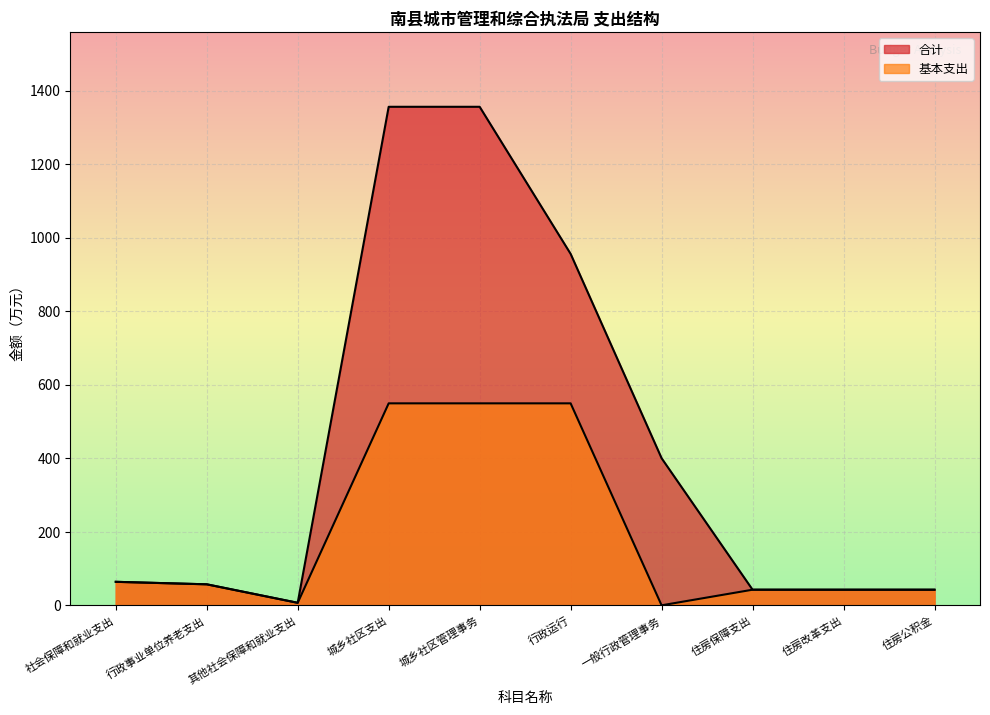

The value of 基本支出 at 住房保障支出 is 12.7. True or false?

False